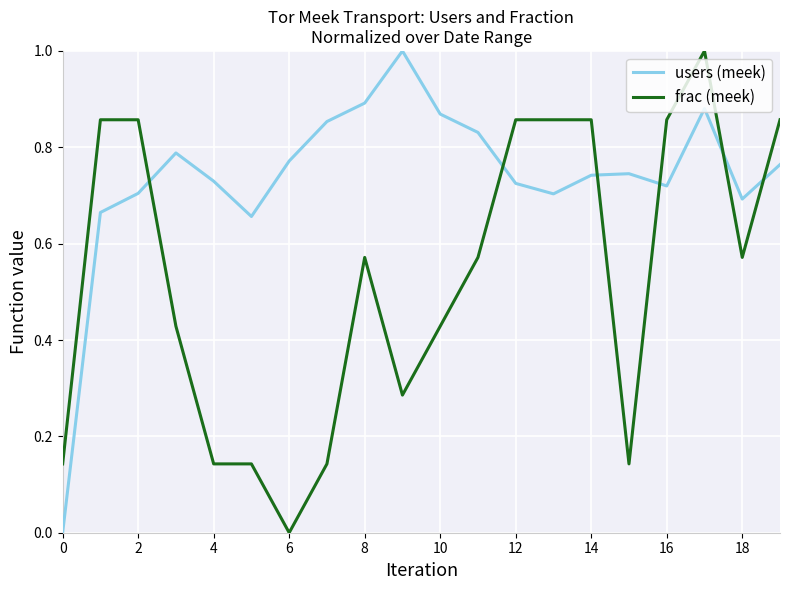

How many times do frac (meek) and users (meek) cross each other?

6